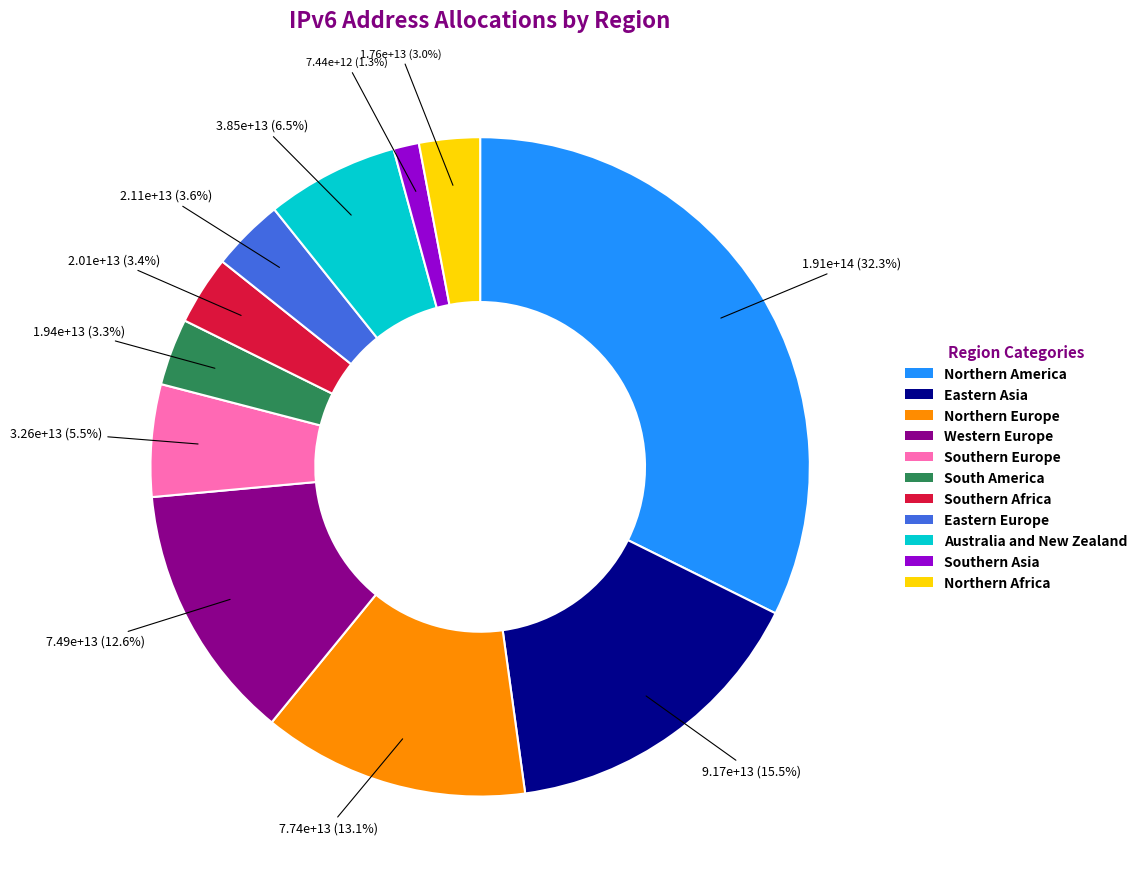

To the nearest percent, what is the combined percentage of South America and Eastern Asia?

19%